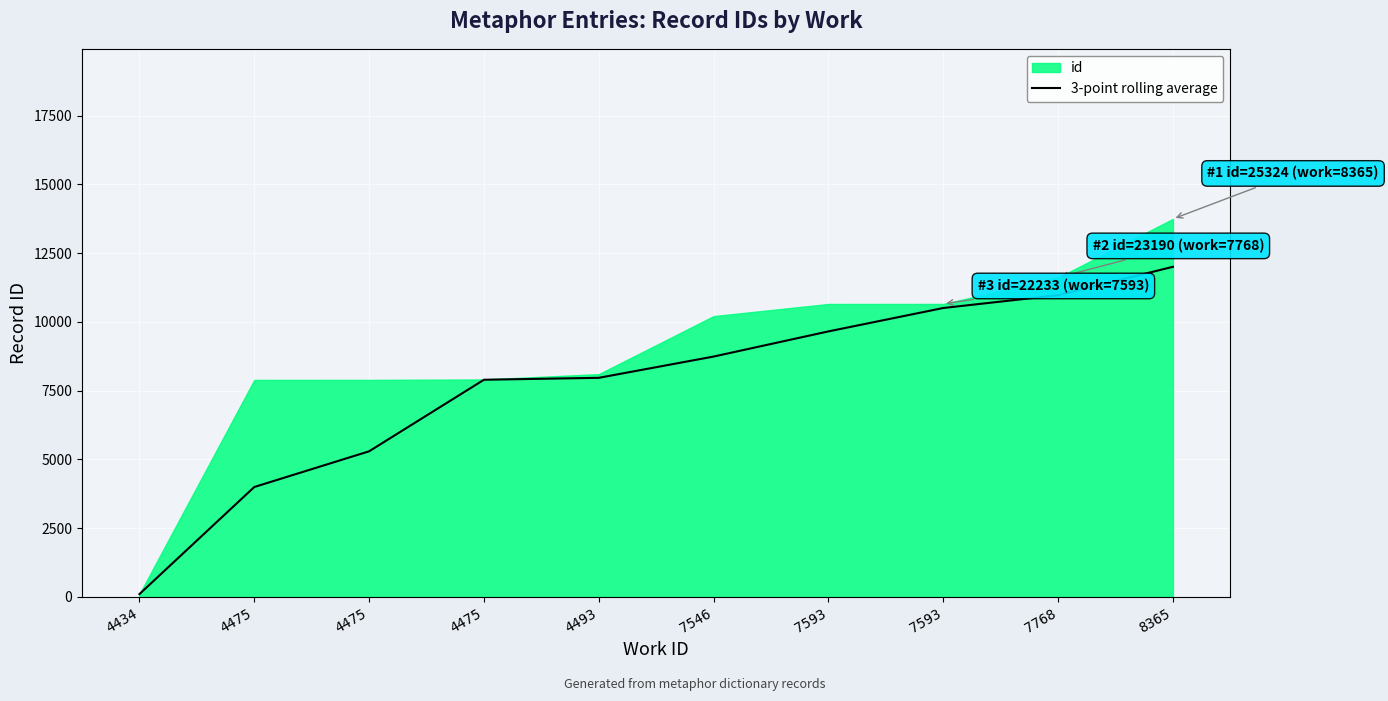

Reading left to right, list all the values displayed in this chart.

100.0	3993.5	5291.7	7893.0	7963.3	8736.3	9651.0	10501.7	10968.3	11999.3